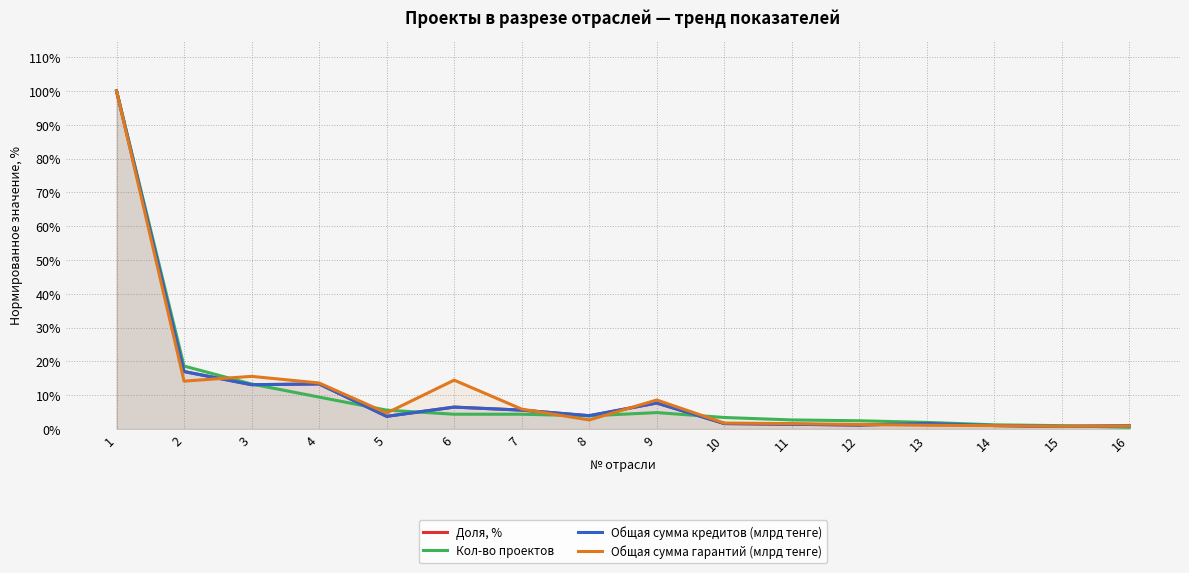

True or false: Доля, % has more than 0 interior local peaks.

True